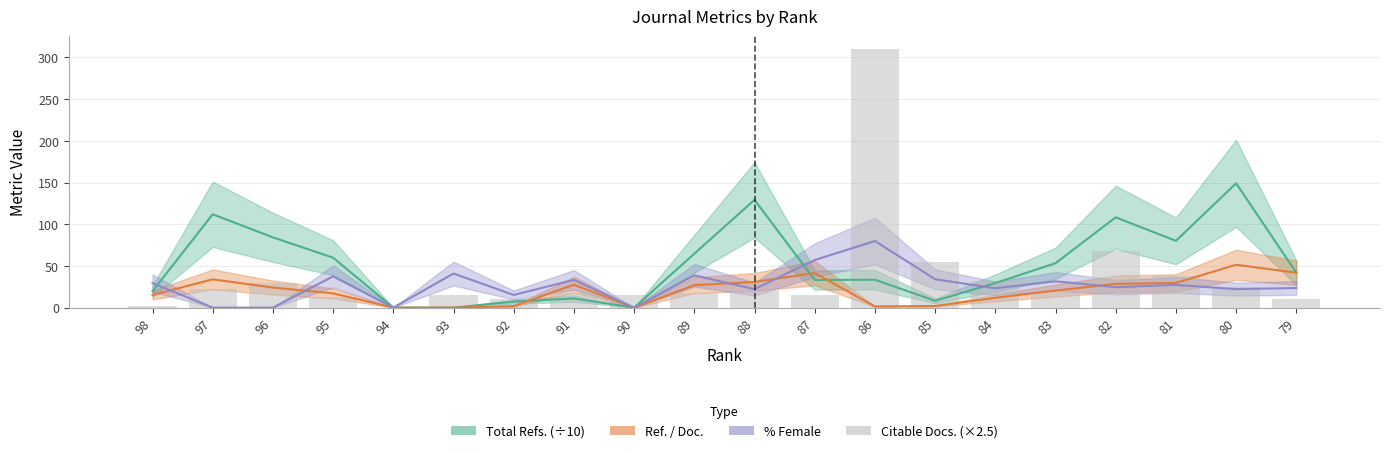

What is the highest value of the Citable Docs. (×2.5) series?

310.0